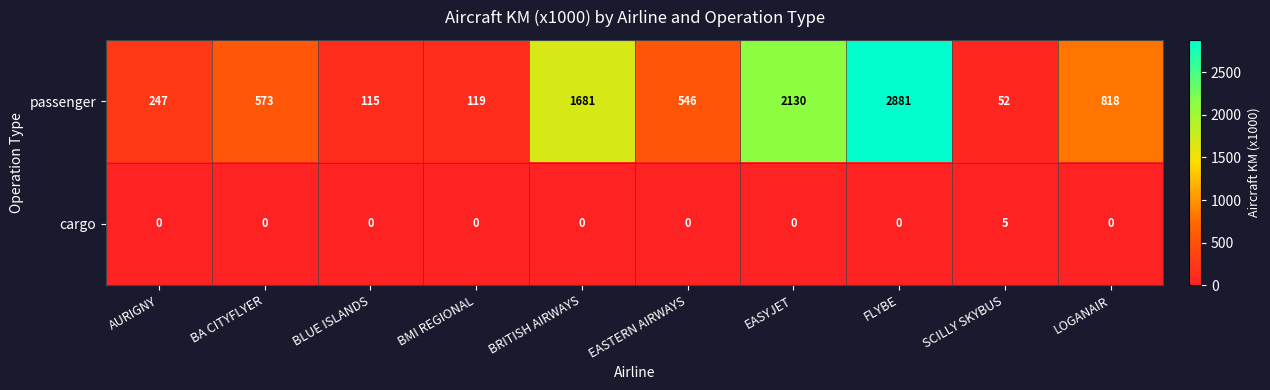

What is the approximate value of passenger at BMI REGIONAL, to the nearest 50?

100